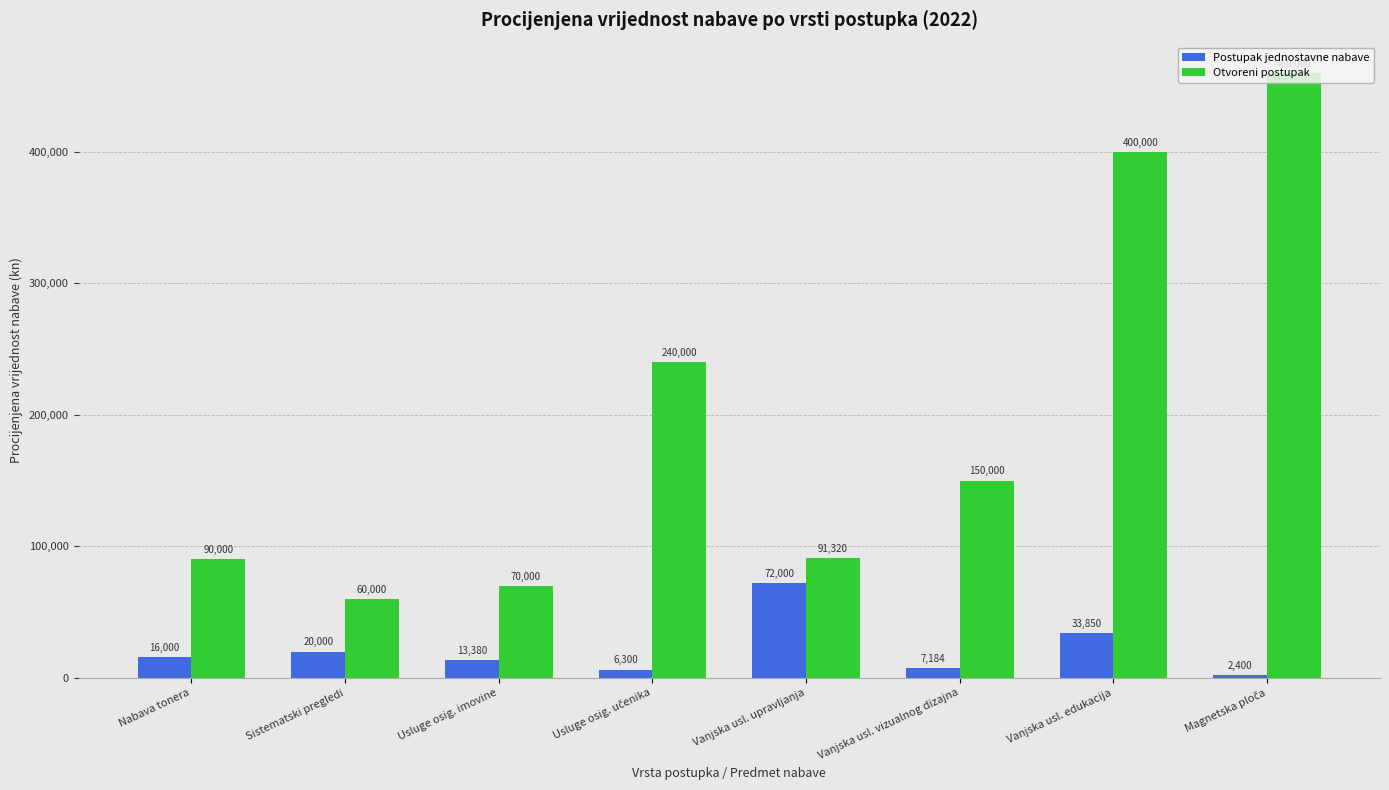

How many values in the Postupak jednostavne nabave series are below 16000?

4